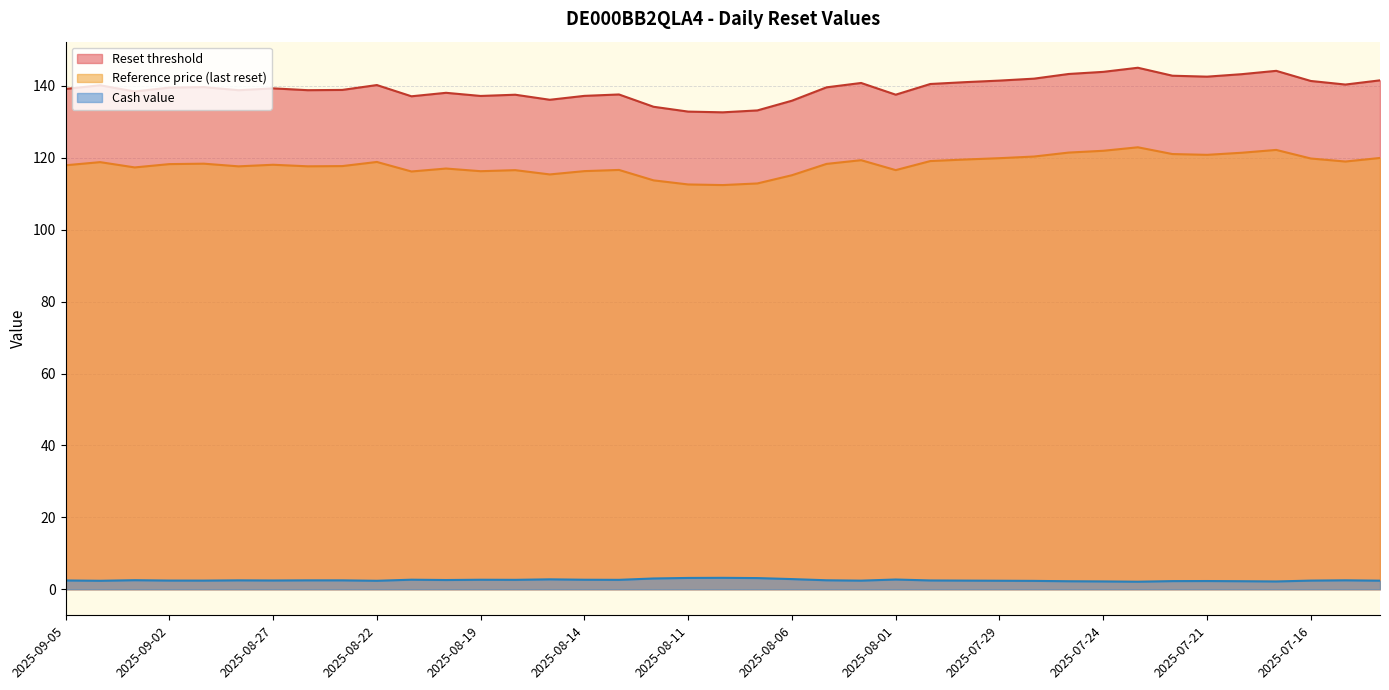

Reading left to right, transcribe all the data shown in this chart.

Reset threshold: 2025-09-05=139.2	2025-09-04=140.2	2025-09-03=138.5	2025-09-02=139.5	2025-08-29=139.7	2025-08-28=138.8	2025-08-27=139.3	2025-08-26=138.8	2025-08-25=138.9	2025-08-22=140.3	2025-08-21=137.1	2025-08-20=138.1	2025-08-19=137.2	2025-08-18=137.6	2025-08-15=136.2	2025-08-14=137.2	2025-08-13=137.6	2025-08-12=134.2	2025-08-11=132.9	2025-08-08=132.7	2025-08-07=133.2	2025-08-06=135.9	2025-08-05=139.6	2025-08-04=140.8	2025-08-01=137.6	2025-07-31=140.6	2025-07-30=141.1	2025-07-29=141.5	2025-07-28=142.0	2025-07-25=143.3	2025-07-24=143.9	2025-07-23=145.1	2025-07-22=142.9	2025-07-21=142.6	2025-07-18=143.3	2025-07-17=144.2	2025-07-16=141.4	2025-07-15=140.4	2025-07-14=141.6
Reference price (last reset): 2025-09-05=117.9	2025-09-04=118.8	2025-09-03=117.3	2025-09-02=118.3	2025-08-29=118.4	2025-08-28=117.6	2025-08-27=118.1	2025-08-26=117.7	2025-08-25=117.7	2025-08-22=118.9	2025-08-21=116.2	2025-08-20=117.0	2025-08-19=116.3	2025-08-18=116.6	2025-08-15=115.4	2025-08-14=116.3	2025-08-13=116.6	2025-08-12=113.7	2025-08-11=112.6	2025-08-08=112.4	2025-08-07=112.9	2025-08-06=115.2	2025-08-05=118.3	2025-08-04=119.3	2025-08-01=116.6	2025-07-31=119.1	2025-07-30=119.5	2025-07-29=119.9	2025-07-28=120.4	2025-07-25=121.5	2025-07-24=122.0	2025-07-23=122.9	2025-07-22=121.1	2025-07-21=120.8	2025-07-18=121.4	2025-07-17=122.2	2025-07-16=119.8	2025-07-15=119.0	2025-07-14=120.0
Cash value: 2025-09-05=2.4	2025-09-04=2.4	2025-09-03=2.5	2025-09-02=2.4	2025-08-29=2.4	2025-08-28=2.5	2025-08-27=2.4	2025-08-26=2.5	2025-08-25=2.5	2025-08-22=2.4	2025-08-21=2.6	2025-08-20=2.6	2025-08-19=2.6	2025-08-18=2.6	2025-08-15=2.8	2025-08-14=2.6	2025-08-13=2.6	2025-08-12=3.0	2025-08-11=3.1	2025-08-08=3.2	2025-08-07=3.1	2025-08-06=2.8	2025-08-05=2.5	2025-08-04=2.4	2025-08-01=2.7	2025-07-31=2.4	2025-07-30=2.4	2025-07-29=2.4	2025-07-28=2.3	2025-07-25=2.2	2025-07-24=2.2	2025-07-23=2.1	2025-07-22=2.3	2025-07-21=2.3	2025-07-18=2.2	2025-07-17=2.2	2025-07-16=2.4	2025-07-15=2.5	2025-07-14=2.4